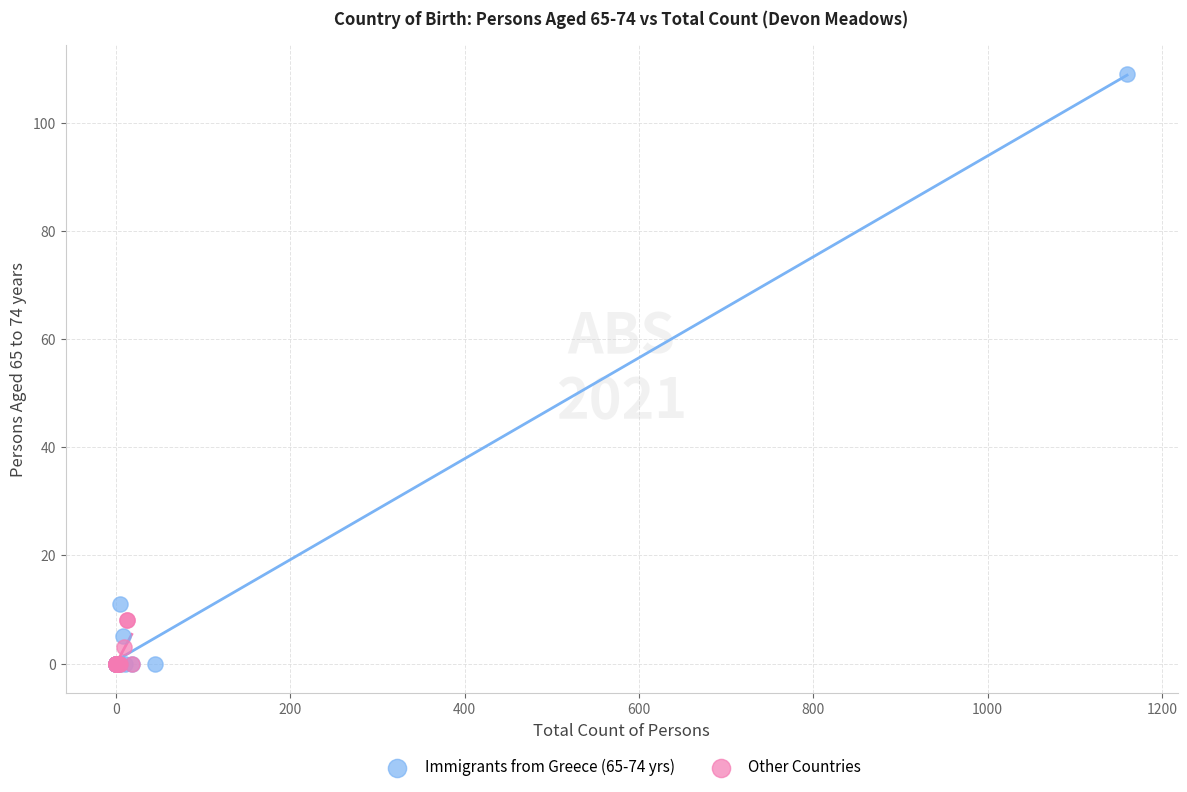

Which series has the widest spread of Y values?

Immigrants from Greece (65-74 yrs)